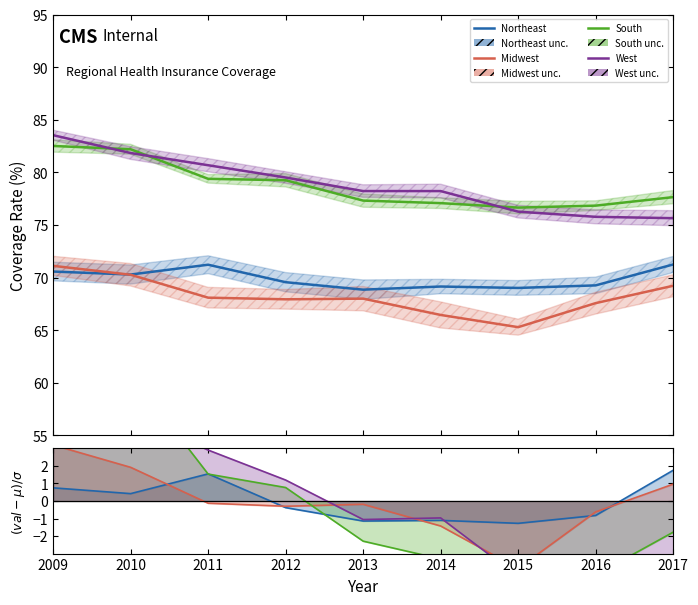

At 2010, list the series in order from largest to smallest.

South, West, Northeast, Midwest